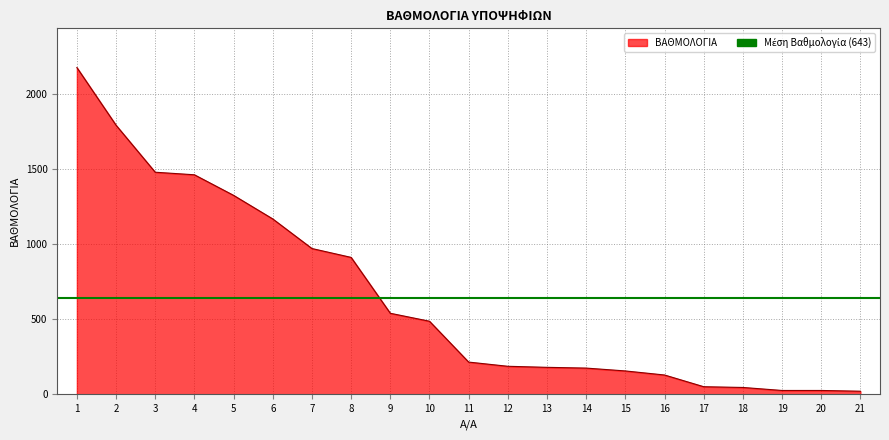

Reading left to right, transcribe all the data shown in this chart.

2175	1791	1478	1461	1324	1167	970	911	539	486	214	186	179	174	155	128	50	45	25	25	20